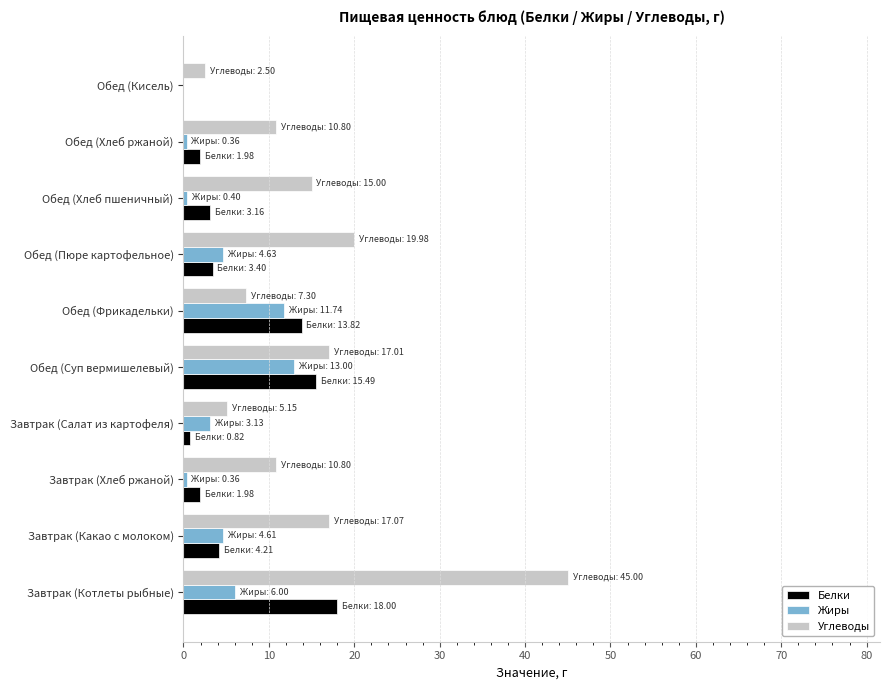

What is the highest value of the Жиры series?

13.0